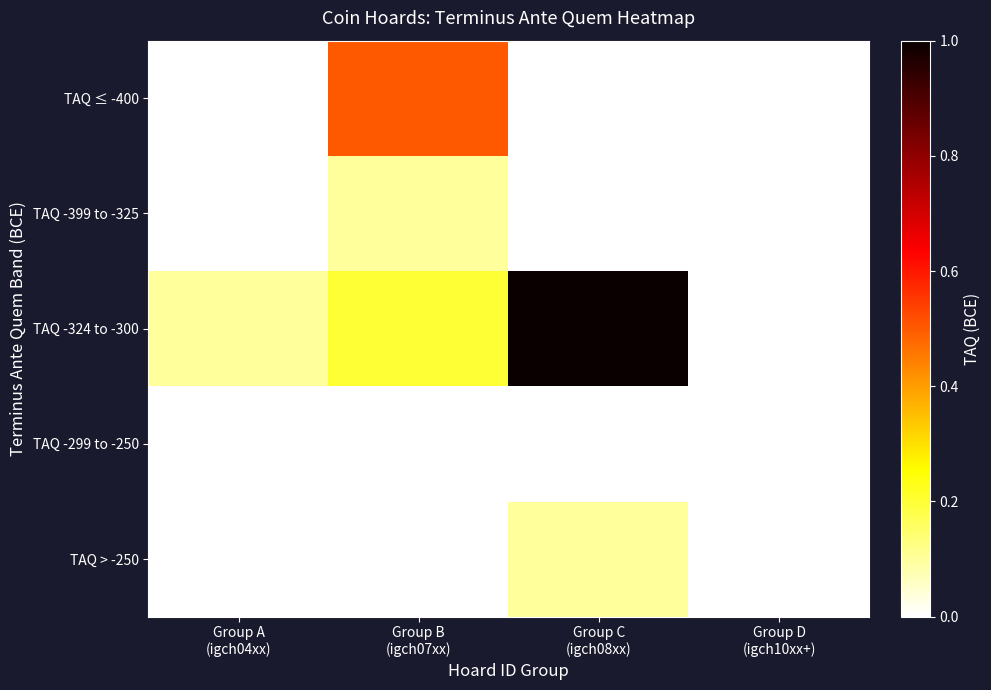

Reading left to right, extract all data points from this chart.

TAQ ≤ -400: Group A
(igch04xx)=0.0	Group B
(igch07xx)=0.5	Group C
(igch08xx)=0.0	Group D
(igch10xx+)=0.0
TAQ -399 to -325: Group A
(igch04xx)=0.0	Group B
(igch07xx)=0.1	Group C
(igch08xx)=0.0	Group D
(igch10xx+)=0.0
TAQ -324 to -300: Group A
(igch04xx)=0.1	Group B
(igch07xx)=0.2	Group C
(igch08xx)=1.0	Group D
(igch10xx+)=0.0
TAQ -299 to -250: Group A
(igch04xx)=0.0	Group B
(igch07xx)=0.0	Group C
(igch08xx)=0.0	Group D
(igch10xx+)=0.0
TAQ > -250: Group A
(igch04xx)=0.0	Group B
(igch07xx)=0.0	Group C
(igch08xx)=0.1	Group D
(igch10xx+)=0.0